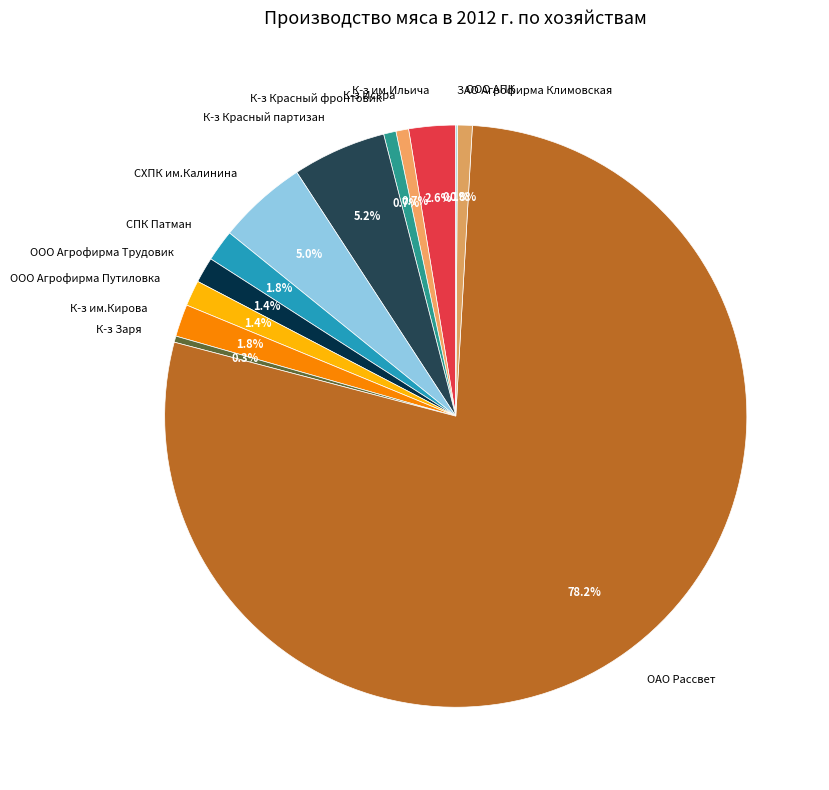

Is there a majority slice in this chart?

Yes